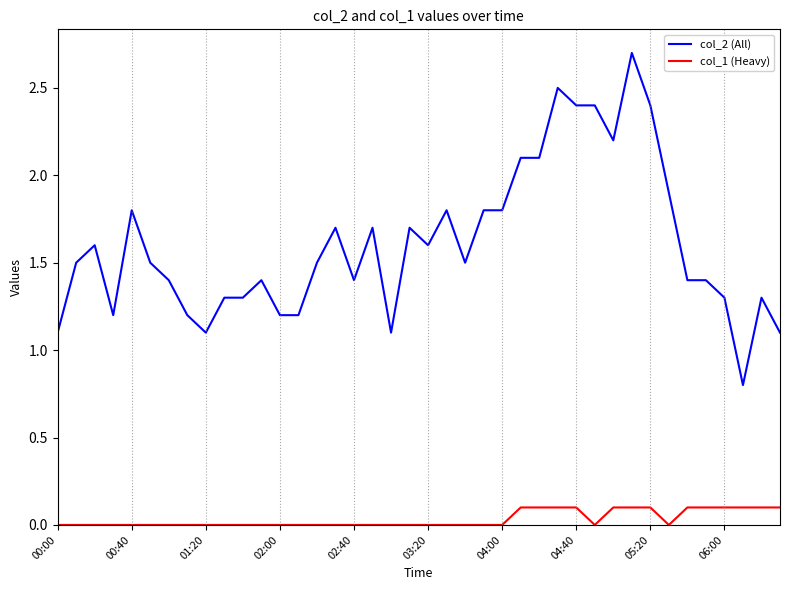

Which series has the widest spread of values?

col_2 (All)